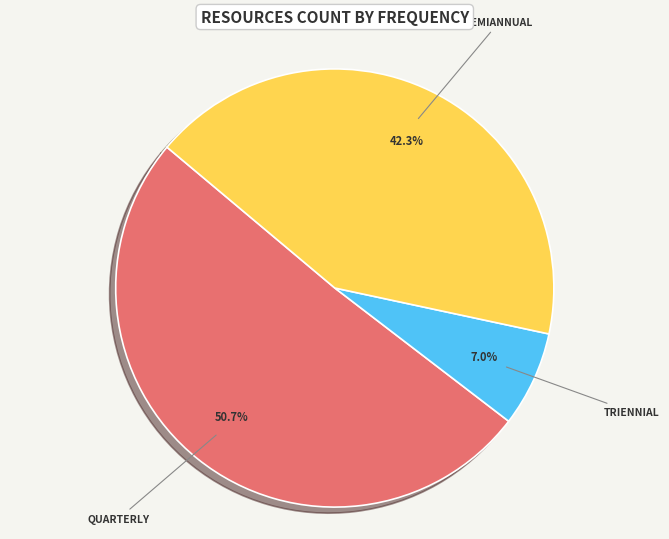

Does any single category account for the majority?

Yes